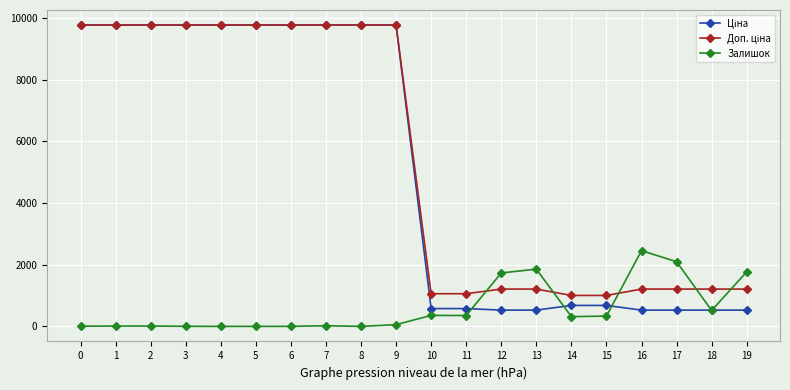

What is the greatest value displayed?

9775.5